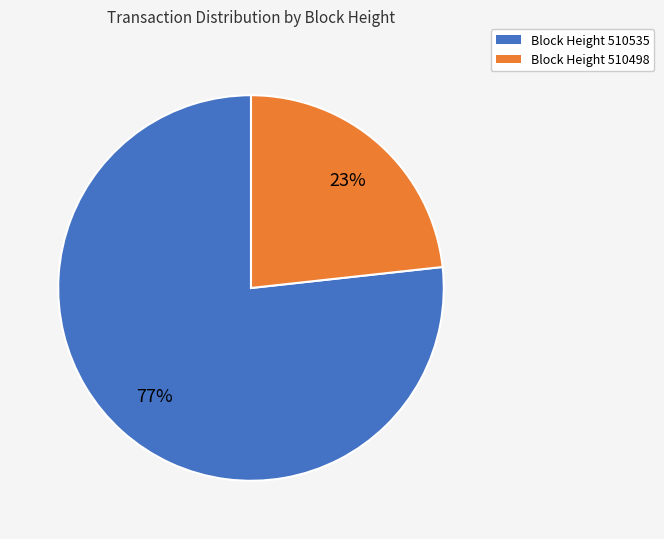

Is the sum of Block Height 510535 and Block Height 510498 greater than half?

Yes